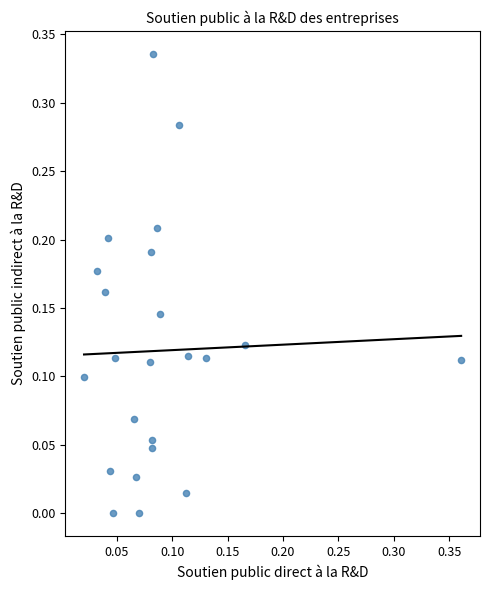

How many points are shown in the scatter plot?

23